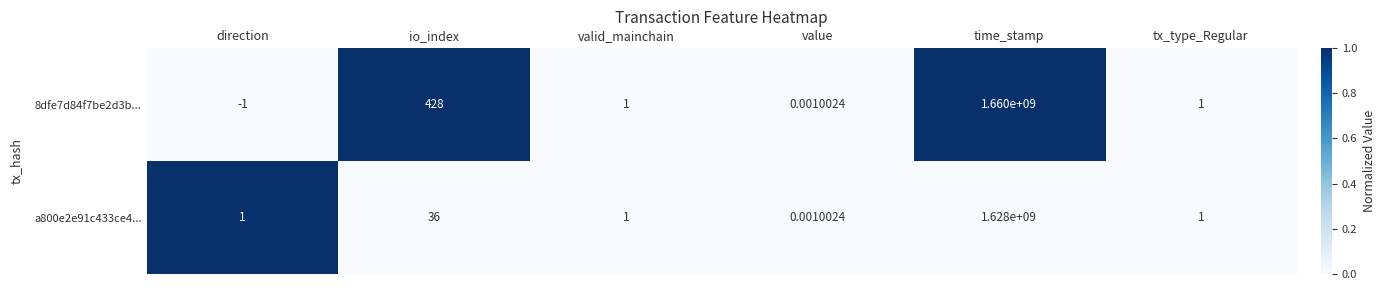

Is the value of a800e2e91c433ce4... at time_stamp greater than the value of 8dfe7d84f7be2d3b... at io_index?

Yes